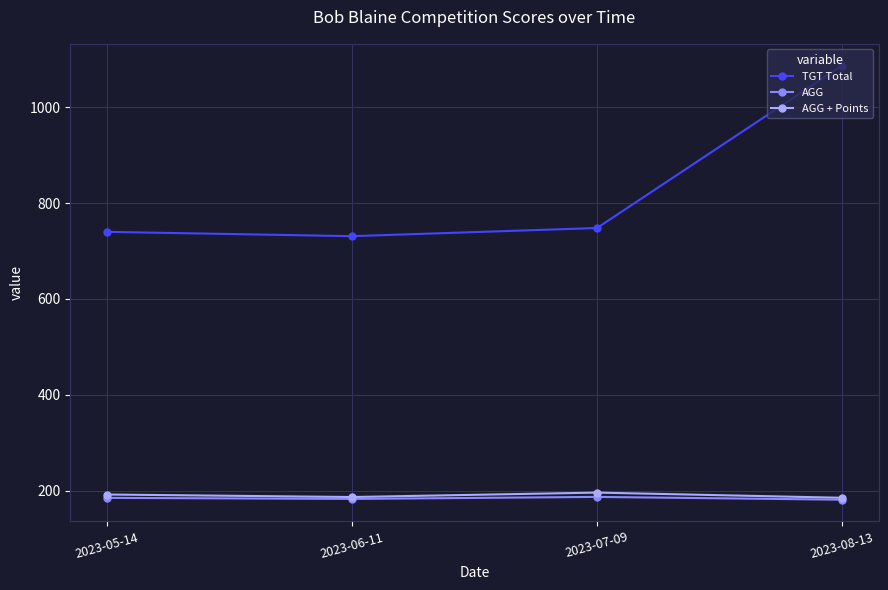

True or false: TGT Total has more than 2 interior local peaks.

False